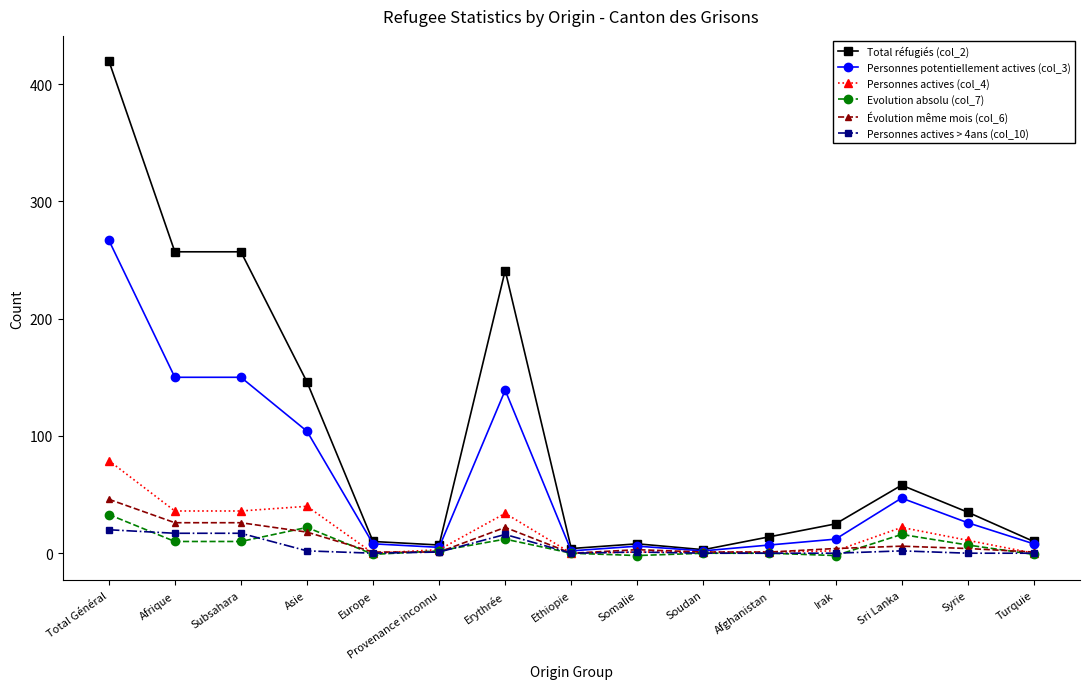

How many lines are shown in the chart?

6